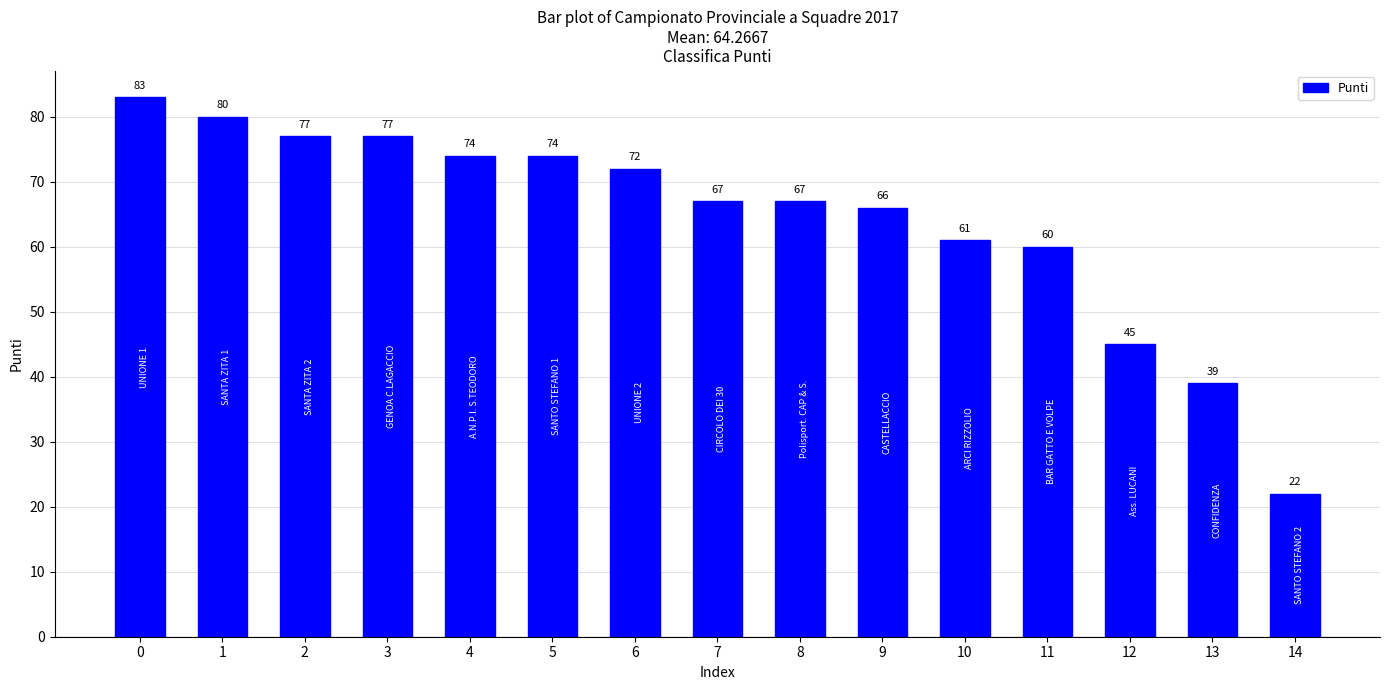

Is it true that the value at 9 is 108?

False